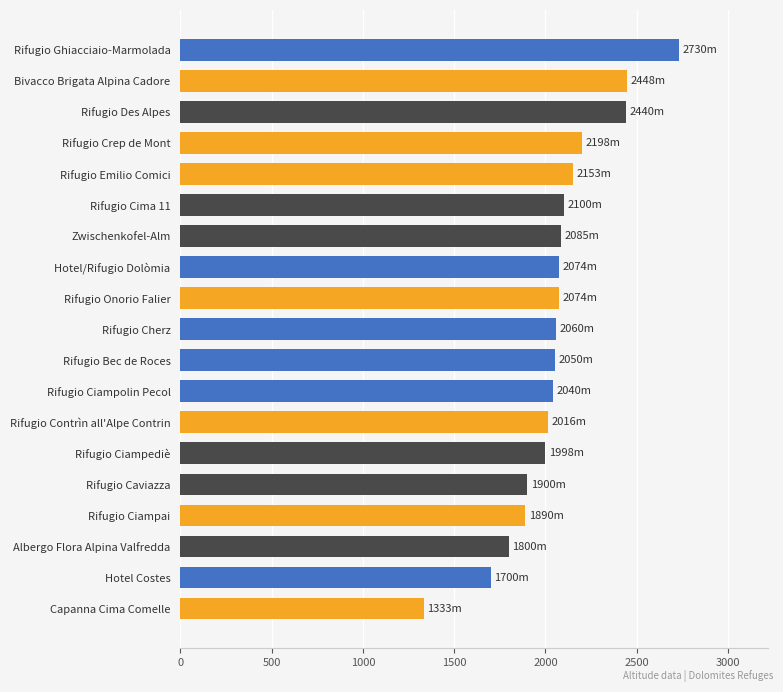

What is the sum of the values at Rifugio Emilio Comici and Rifugio Bec de Roces?

4203